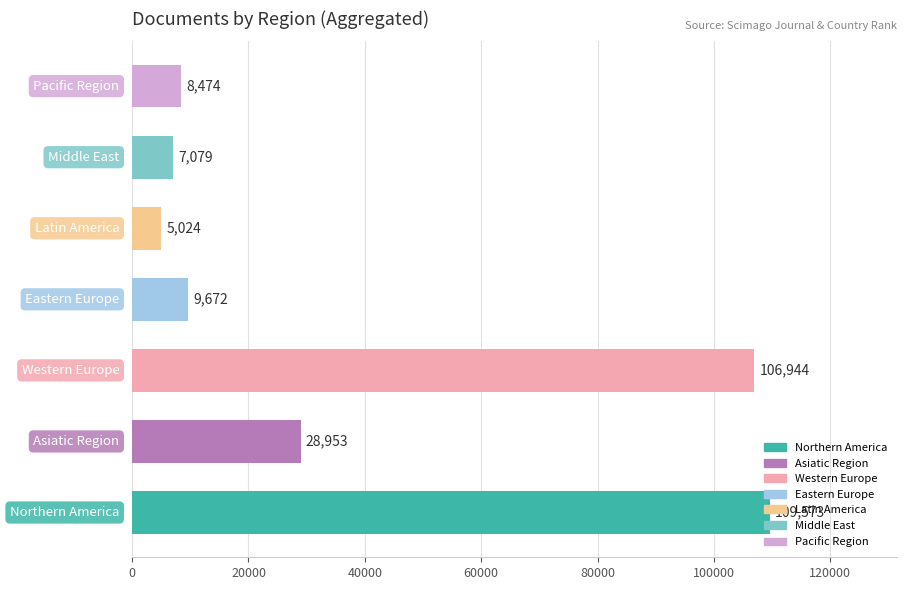

What is the difference between the second highest and minimum values?

101920